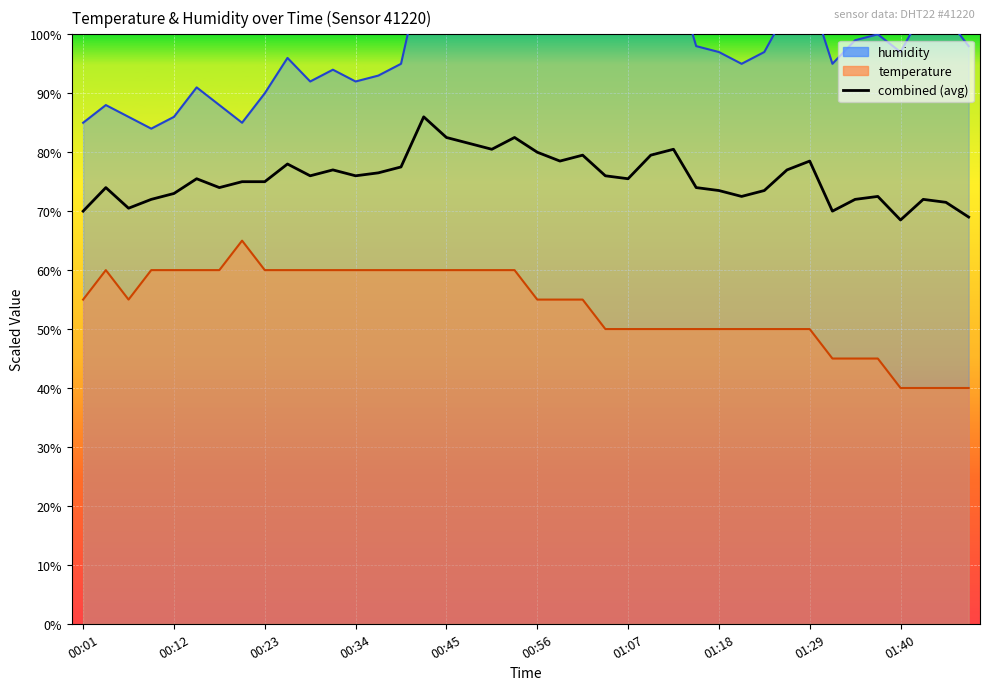

What is the sum of the values at 31 and 32?

155.5